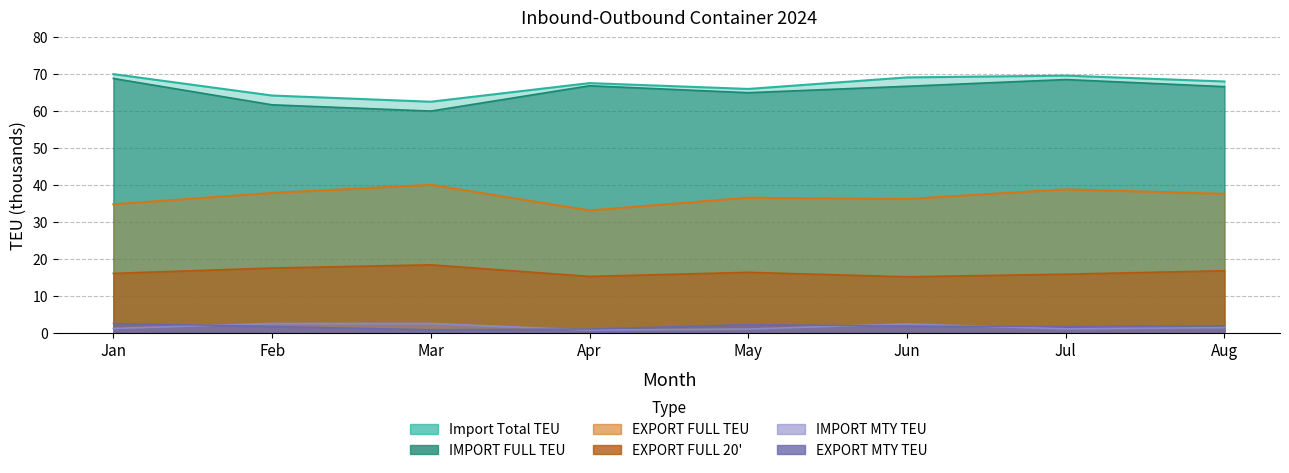

What are all the series names shown in the legend?

IMPORT FULL TEU, IMPORT MTY TEU, Import Total TEU, EXPORT FULL TEU, EXPORT FULL 20, EXPORT MTY TEU